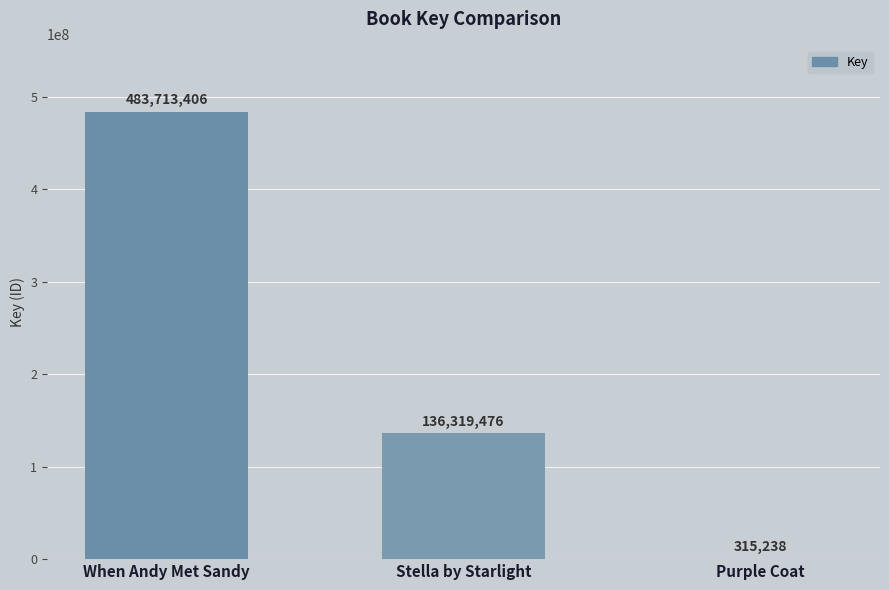

Which has a higher value, When Andy Met Sandy or Purple Coat?

When Andy Met Sandy